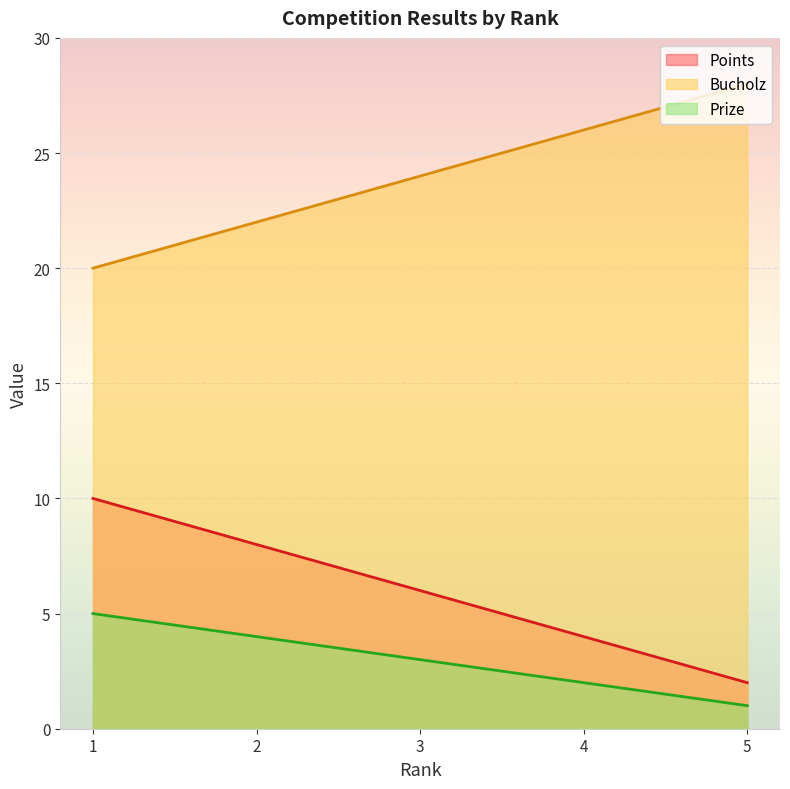

The value of Points at 2 is 8. True or false?

True